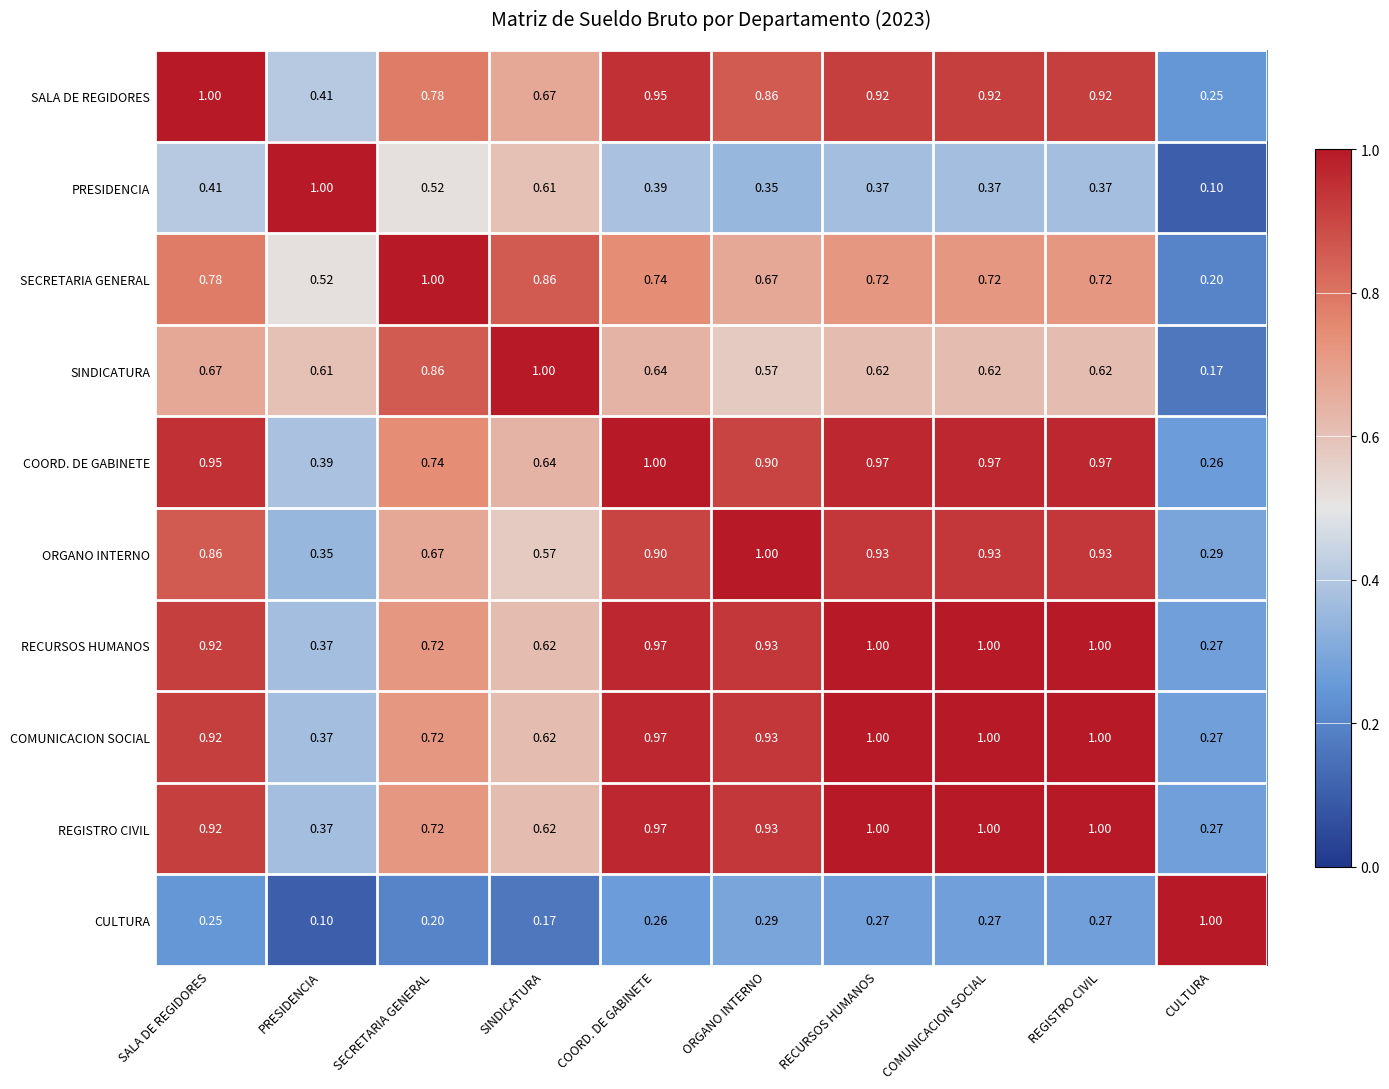

Which category has the highest value in the SINDICATURA series?

SINDICATURA